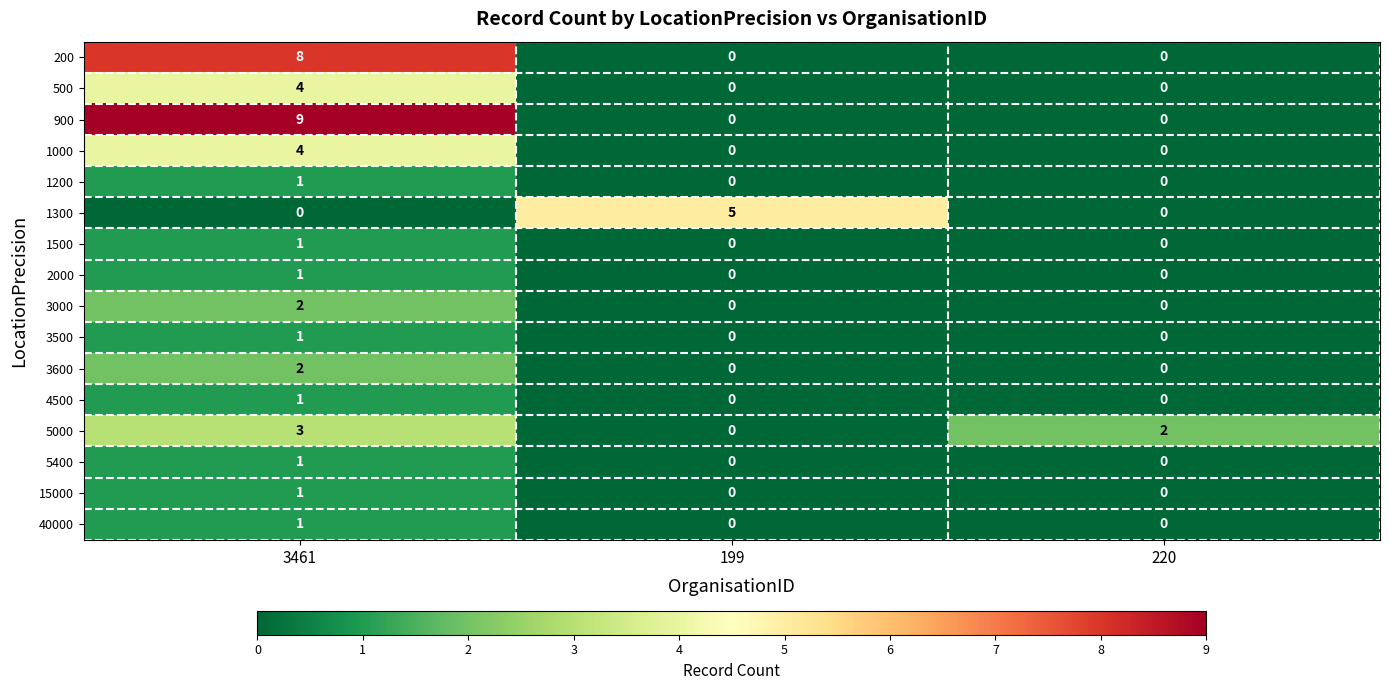

The value of 500 at 3461 is 6. True or false?

False